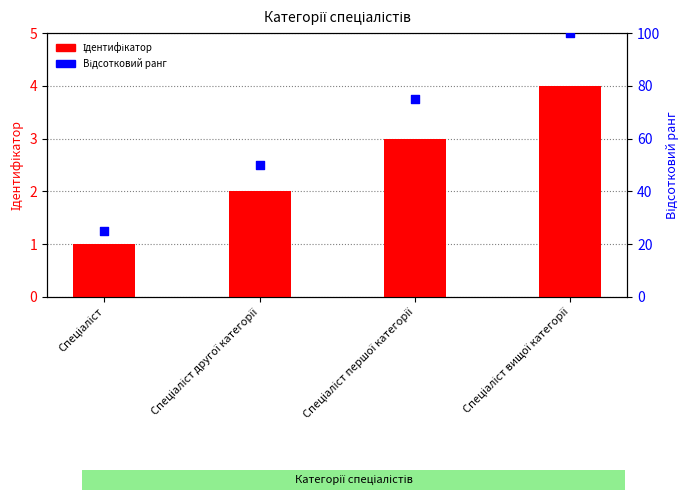

Is the value of Відсотковий ранг at Спеціаліст вищої категорії greater than the value of Ідентифікатор at Спеціаліст вищої категорії?

Yes